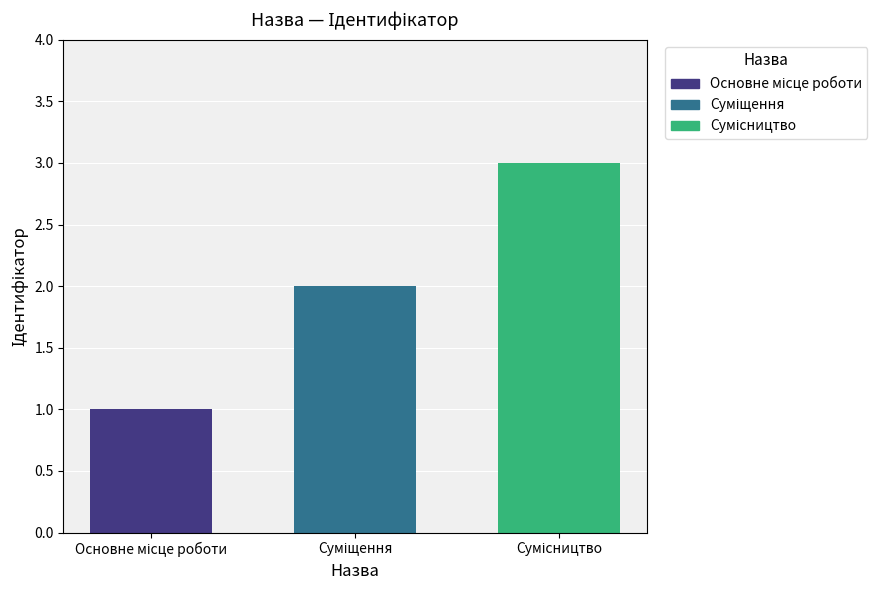

What is the greatest value displayed?

3